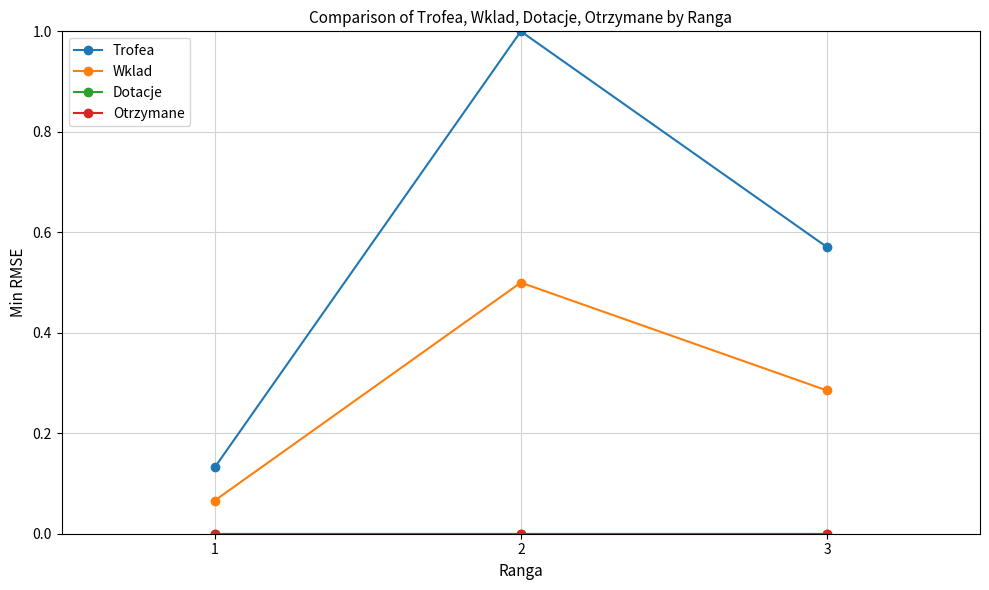

Which series has the largest total across all categories?

Trofea